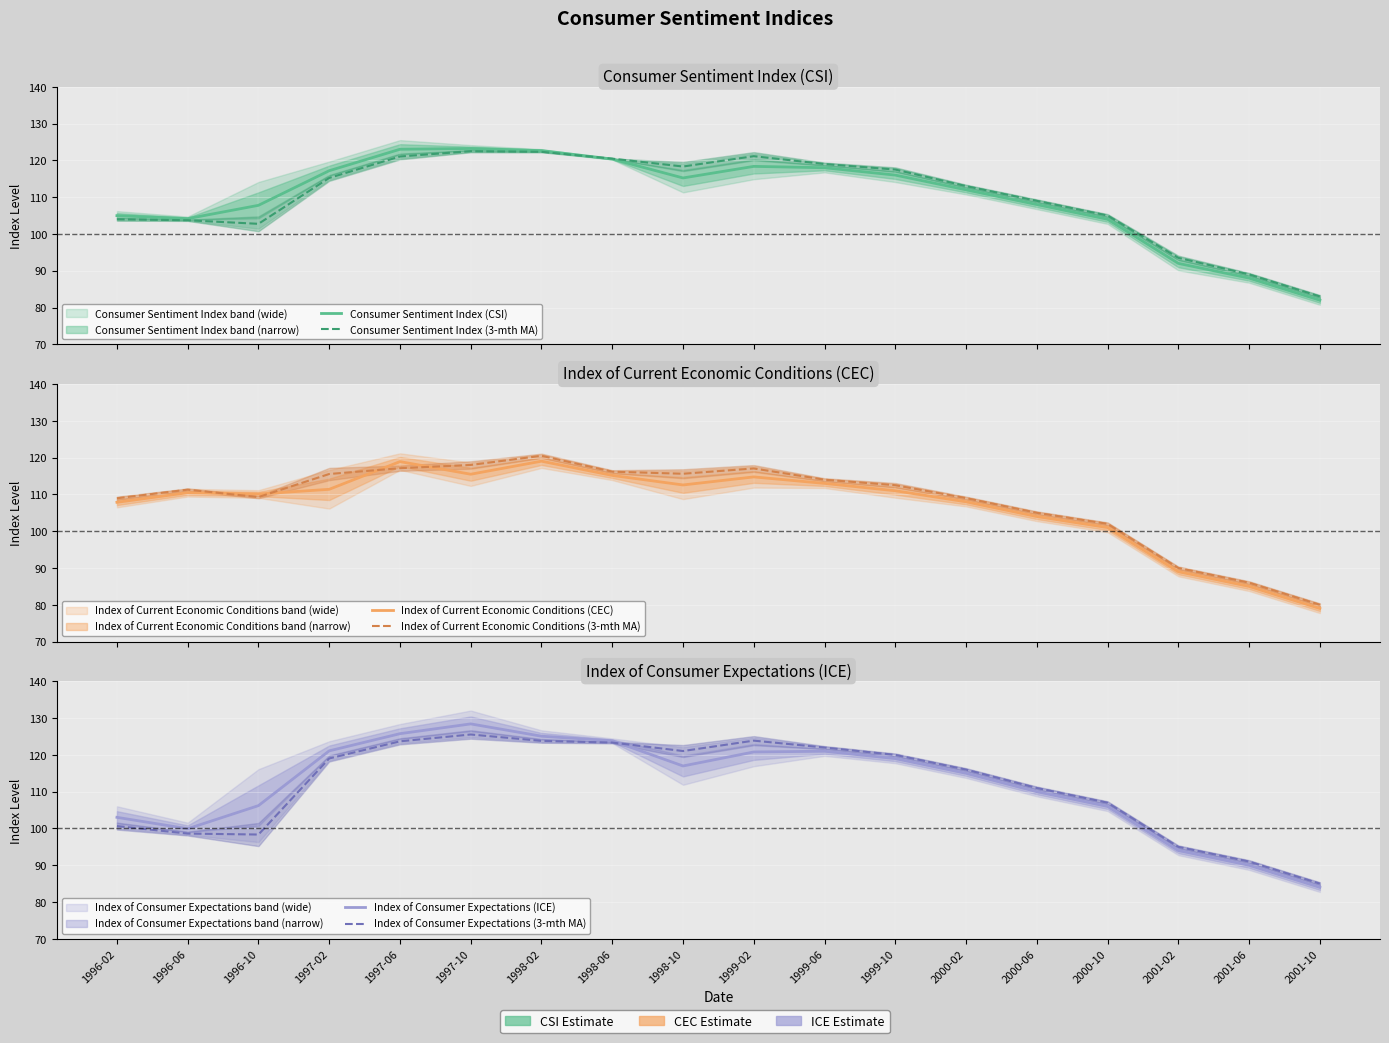

Where do Consumer Sentiment Index (CSI) and Index of Current Economic Conditions (3-mth MA) first cross each other?

1996-10 and 1997-02